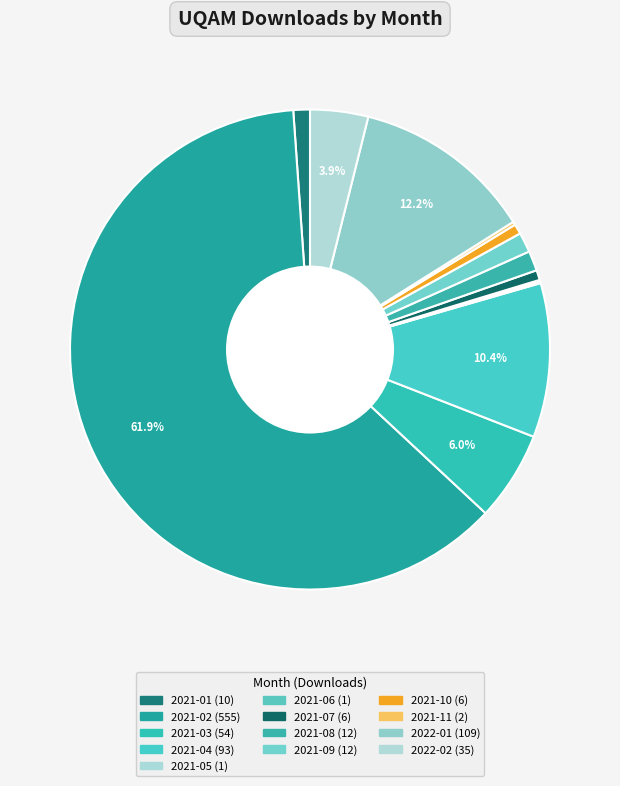

Which slice is the largest?

2021-02